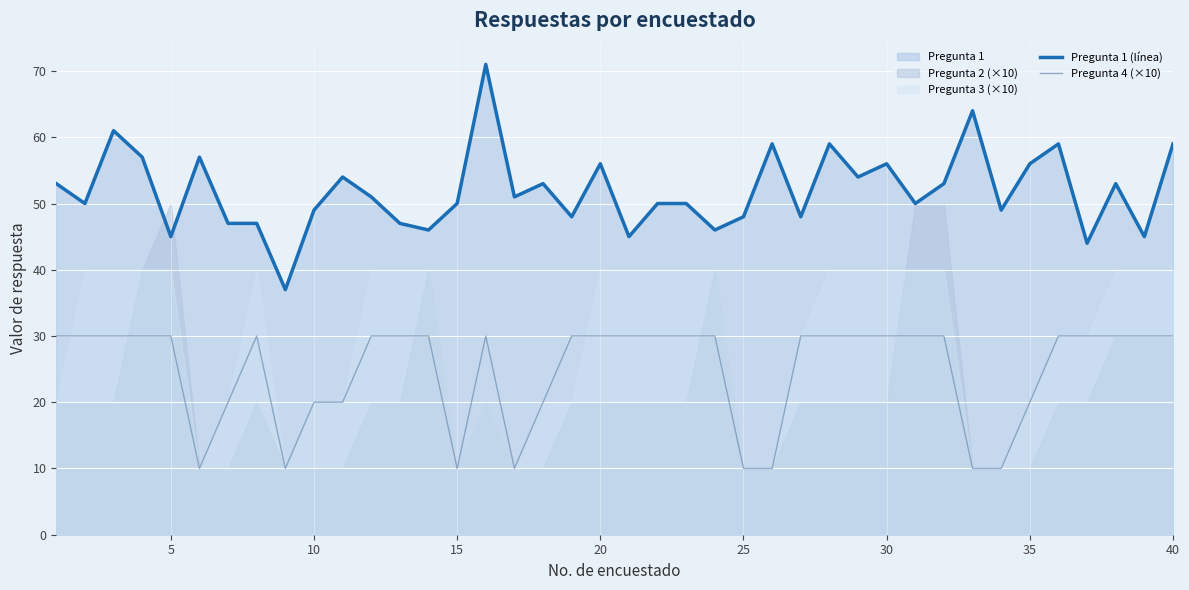

True or false: Pregunta 4 (×10) and Pregunta 1 (línea) cross at least once.

False